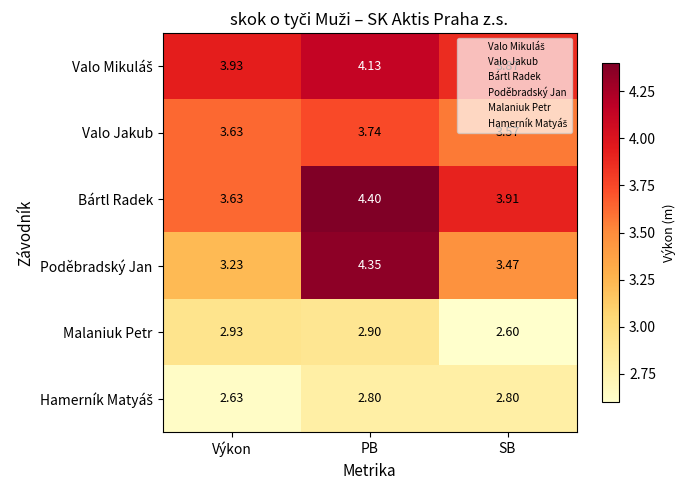

Which label corresponds to the largest value in the chart?

PB